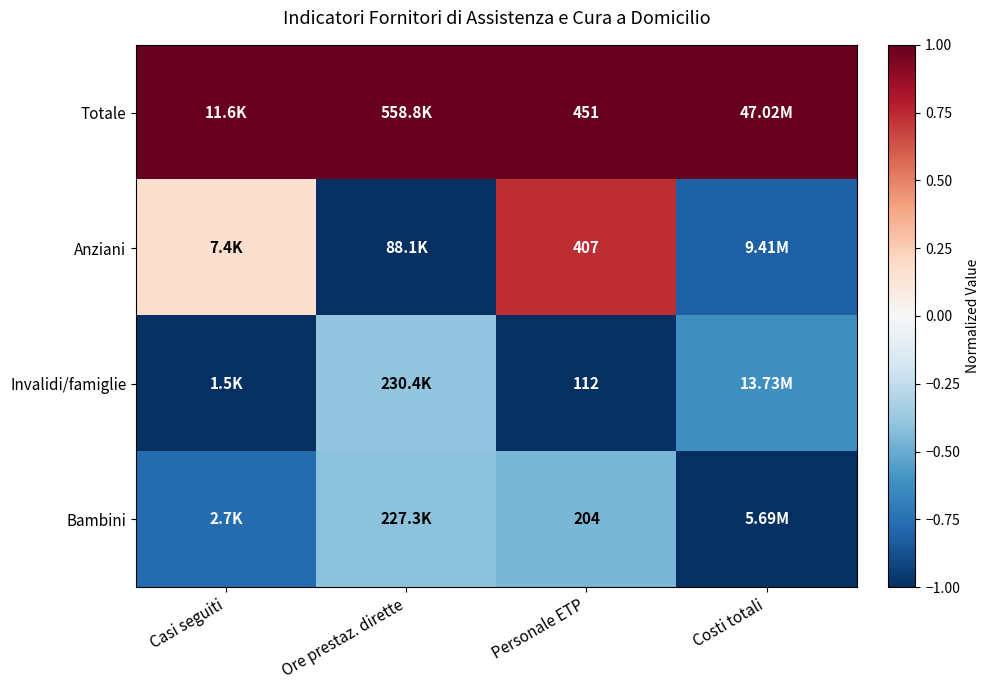

Rank the series at Personale ETP from lowest to highest value.

Invalidi/famiglie, Bambini, Anziani, Totale